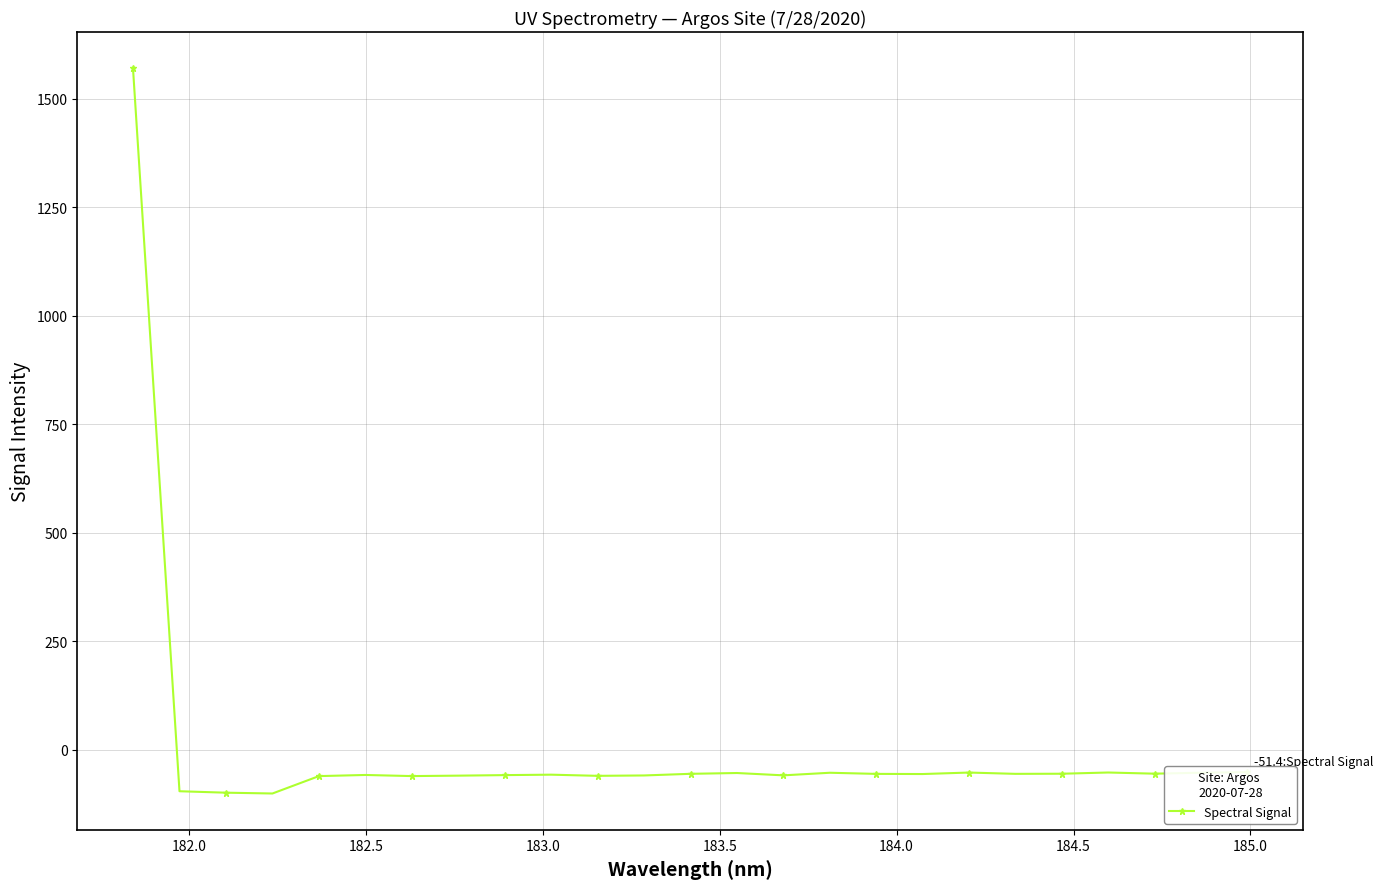

What is the value of the 5th point from the left?

-60.5